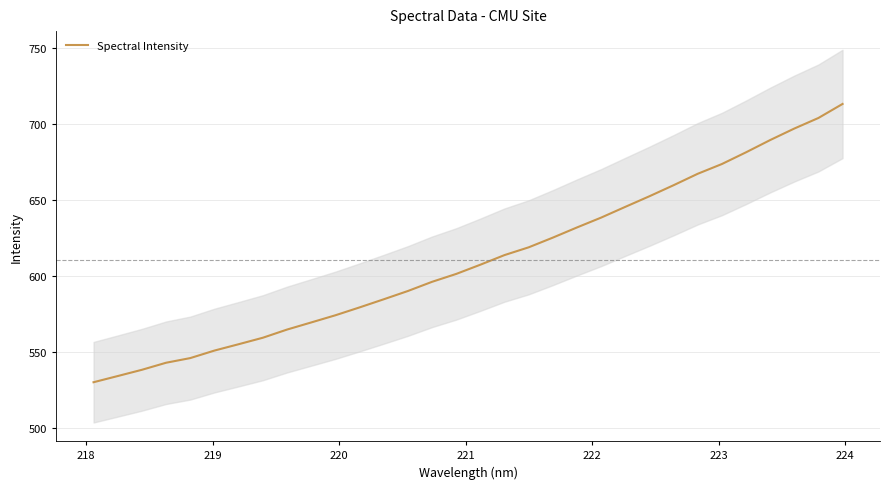

True or false: there are more than 2 points higher than both neighbors.

False